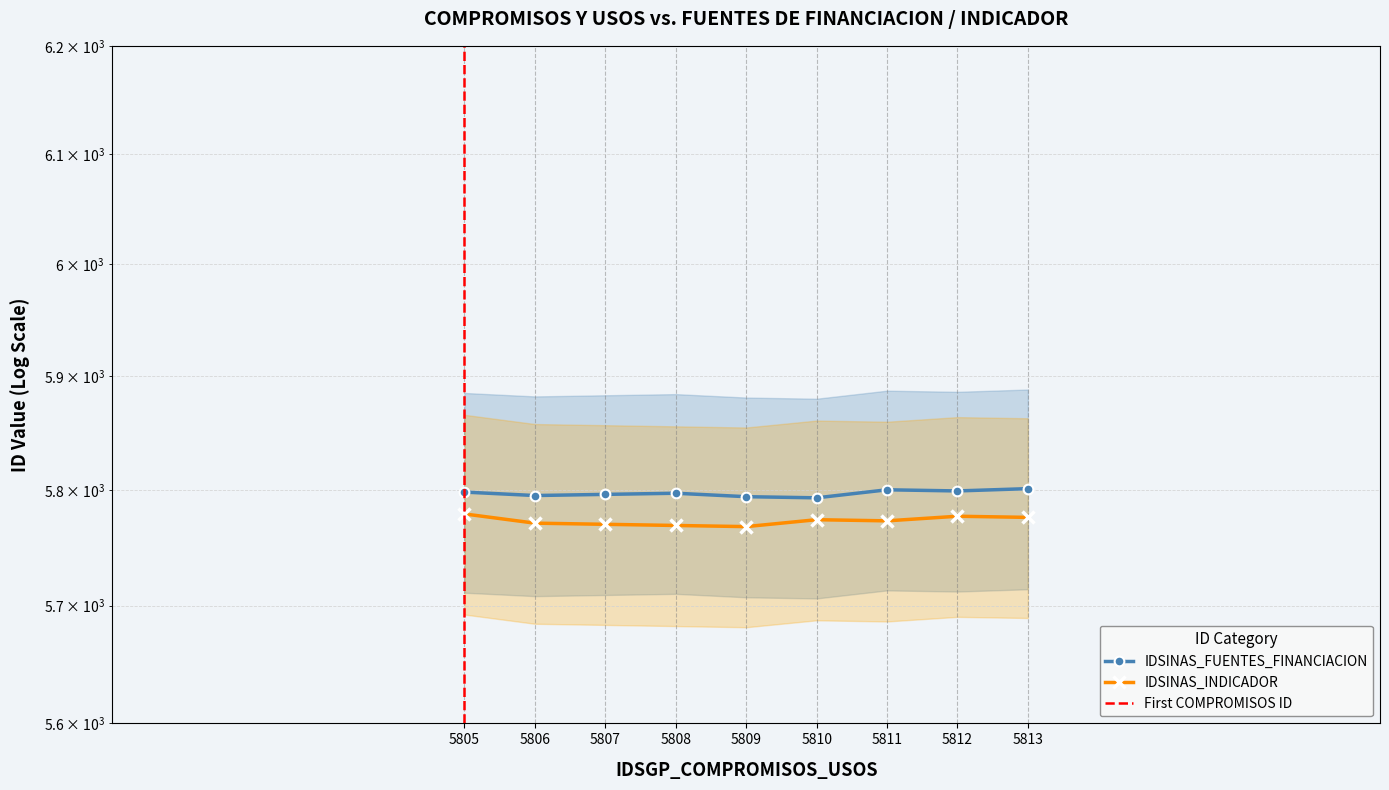

What is the difference between the highest and lowest values at 5812?

22